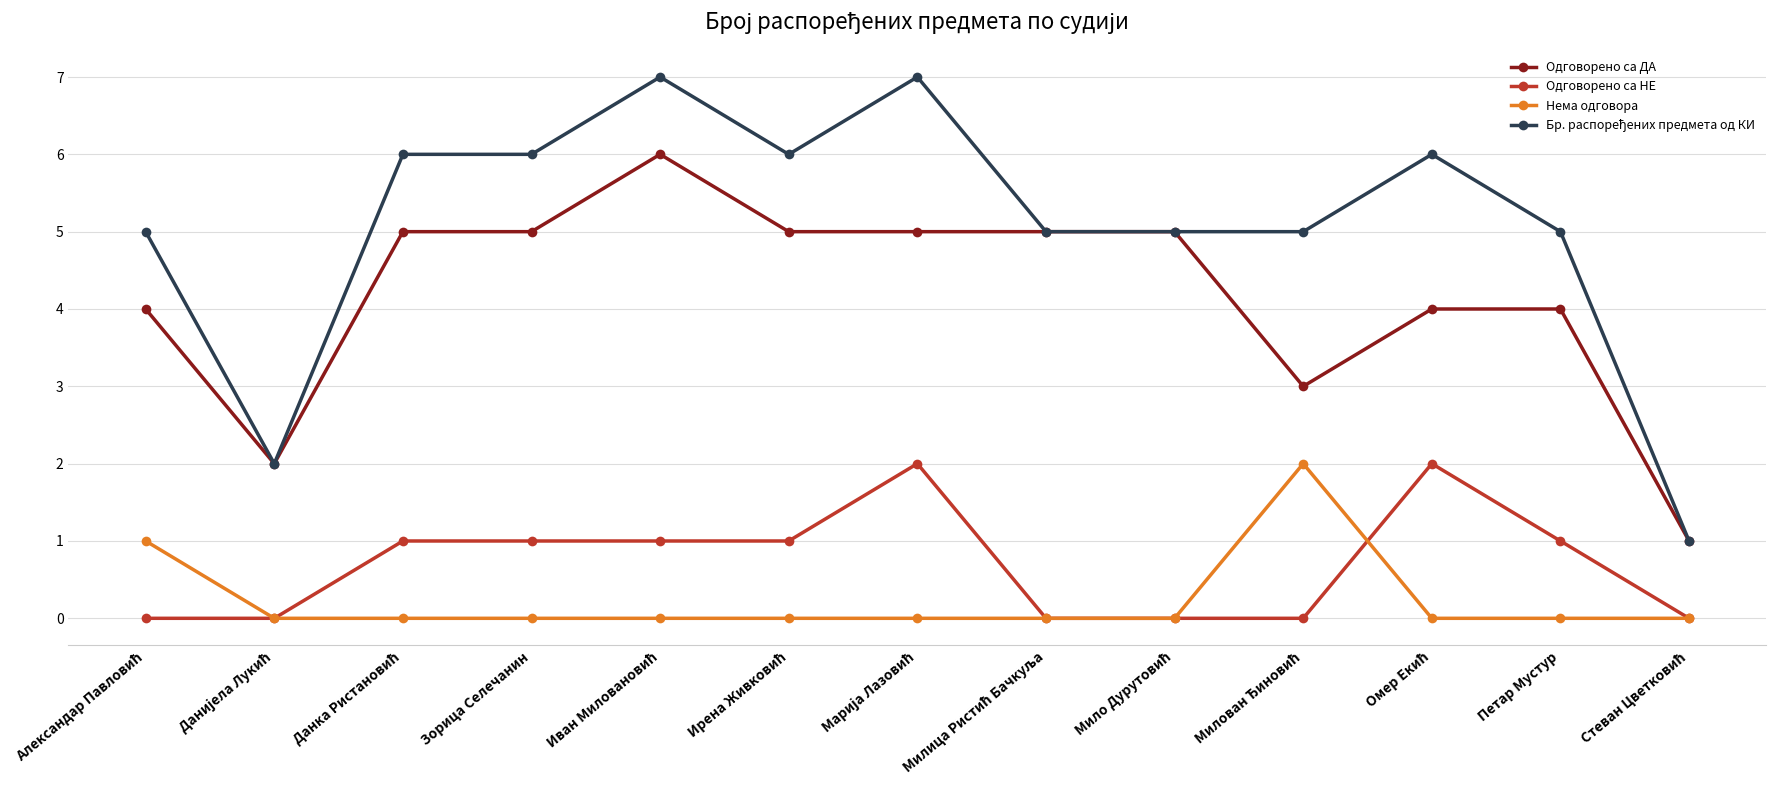

What is the sum of all Одговорено са НЕ values?

9